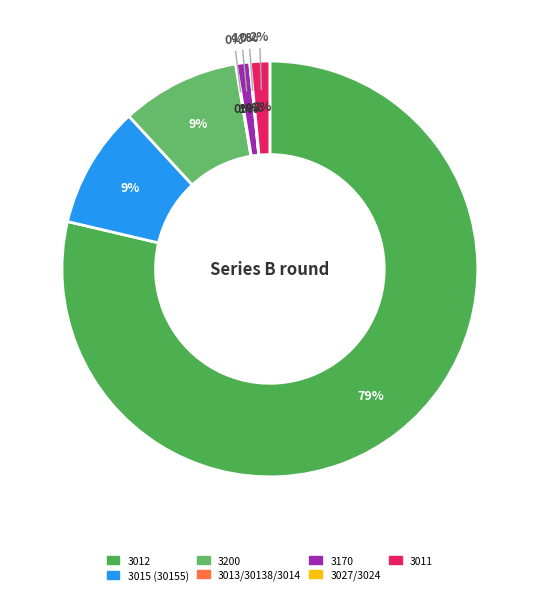

Which slice is the smallest?

3027/3024